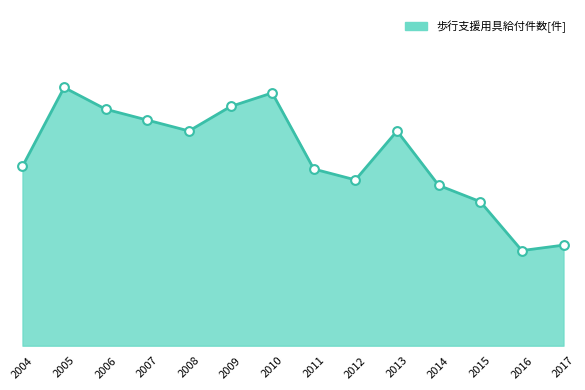

Is this an area chart (filled region under the line)?

Yes